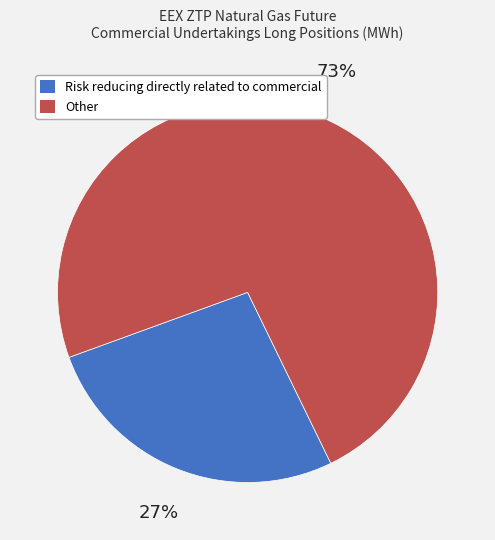

What is the ratio of the value at Risk reducing directly related to commercial to the value at Other?

0.4